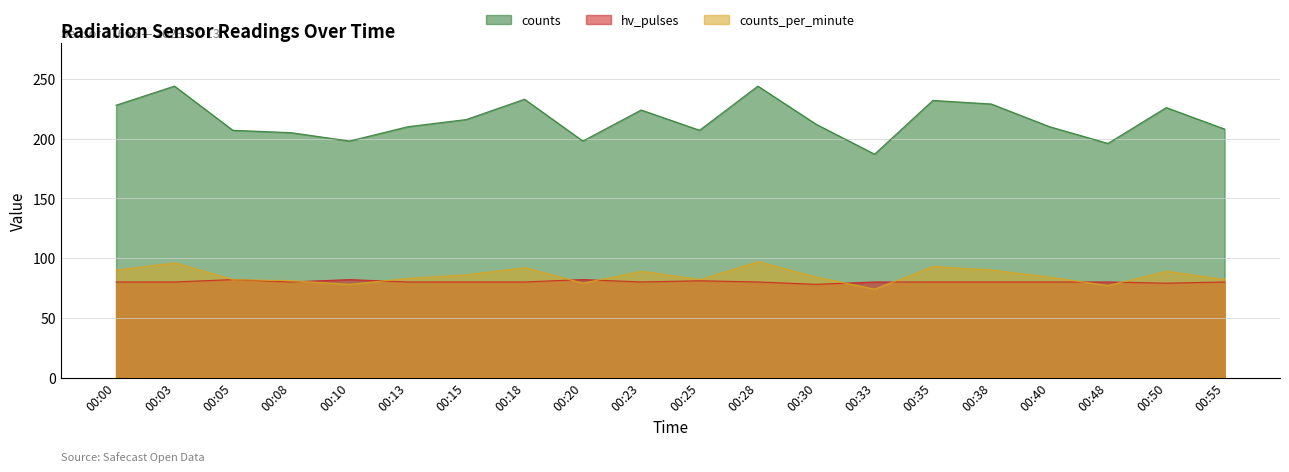

True or false: hv_pulses has more than 0 points higher than both neighbors.

True